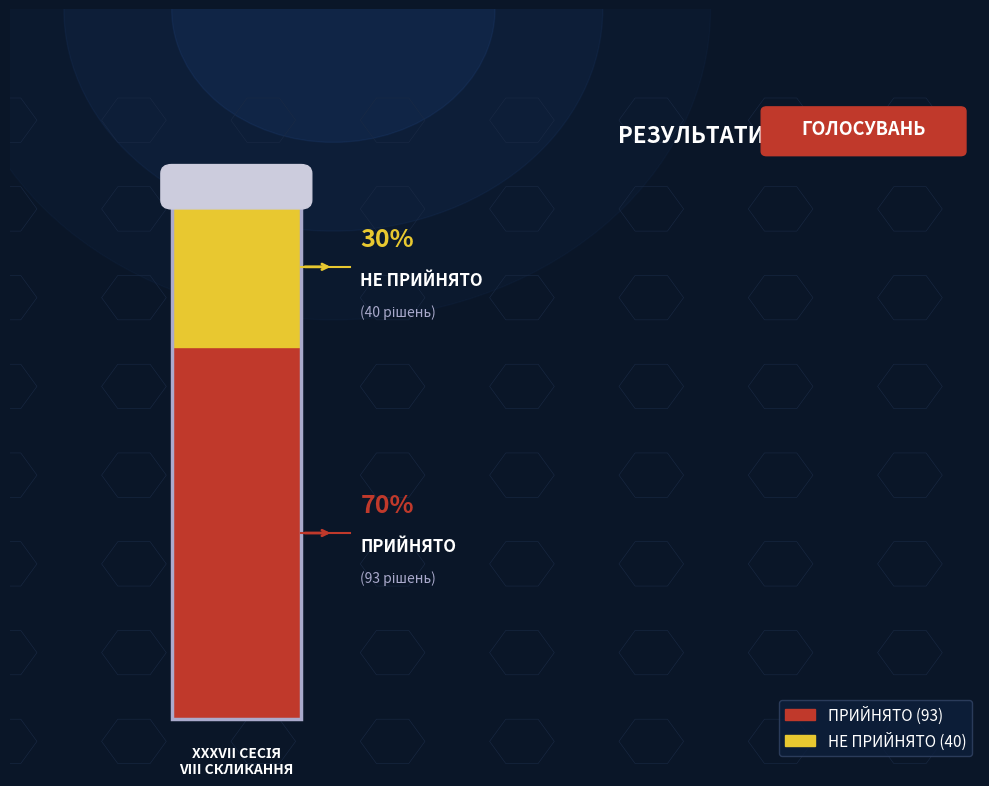

Approximately how many times larger is the value at ПРИЙНЯТО compared to НЕ ПРИЙНЯТО?

2.3